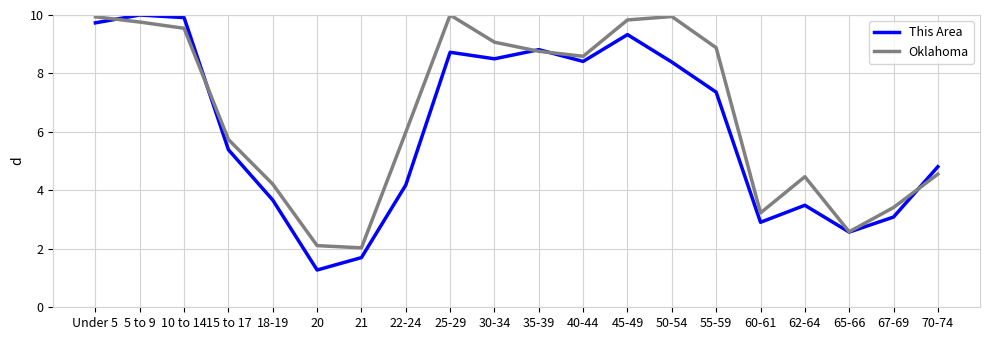

What is the minimum value shown in the chart?

1.3